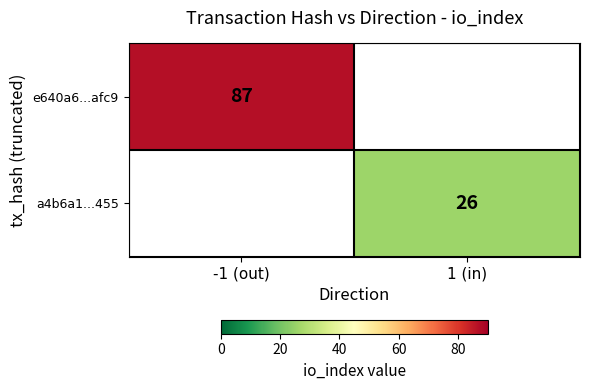

True or false: a4b6a1...455 has a value of 11 at 1 (in).

False